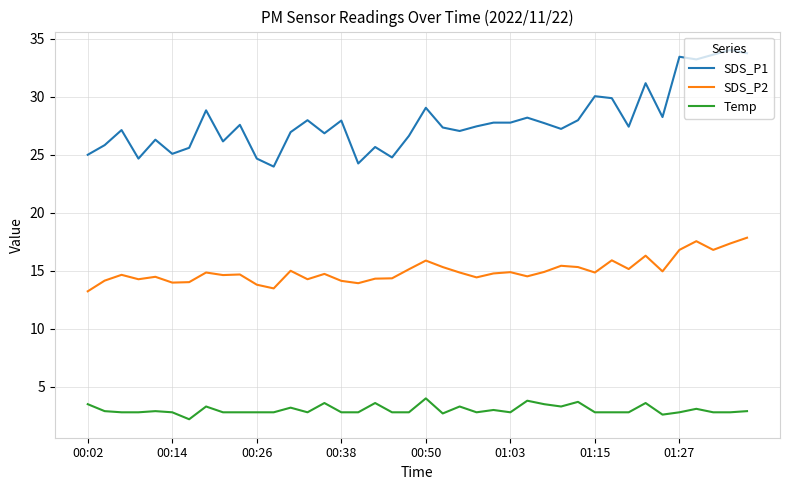

Which series has the largest total across all categories?

SDS_P1